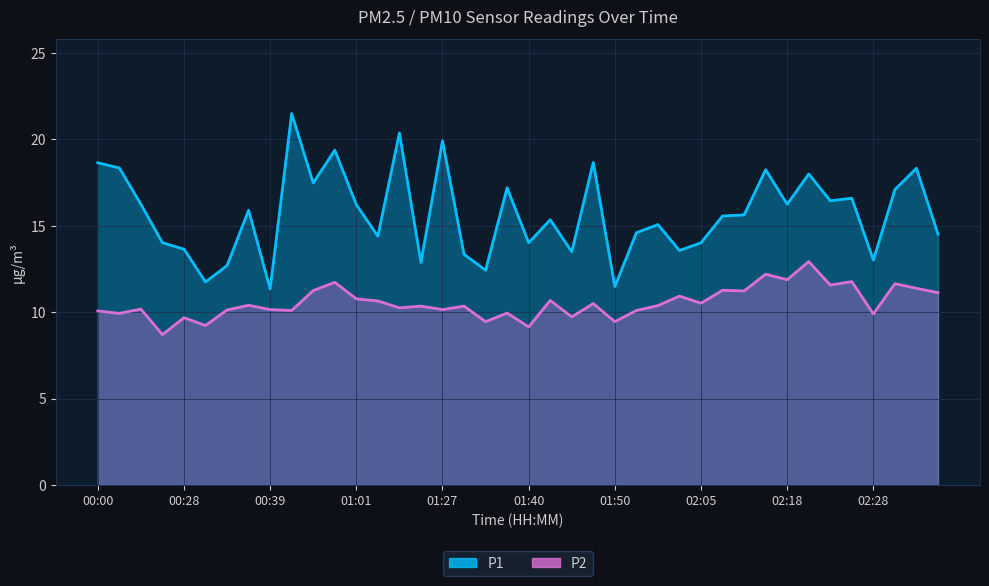

True or false: P2 has more than 1 points higher than both neighbors.

True